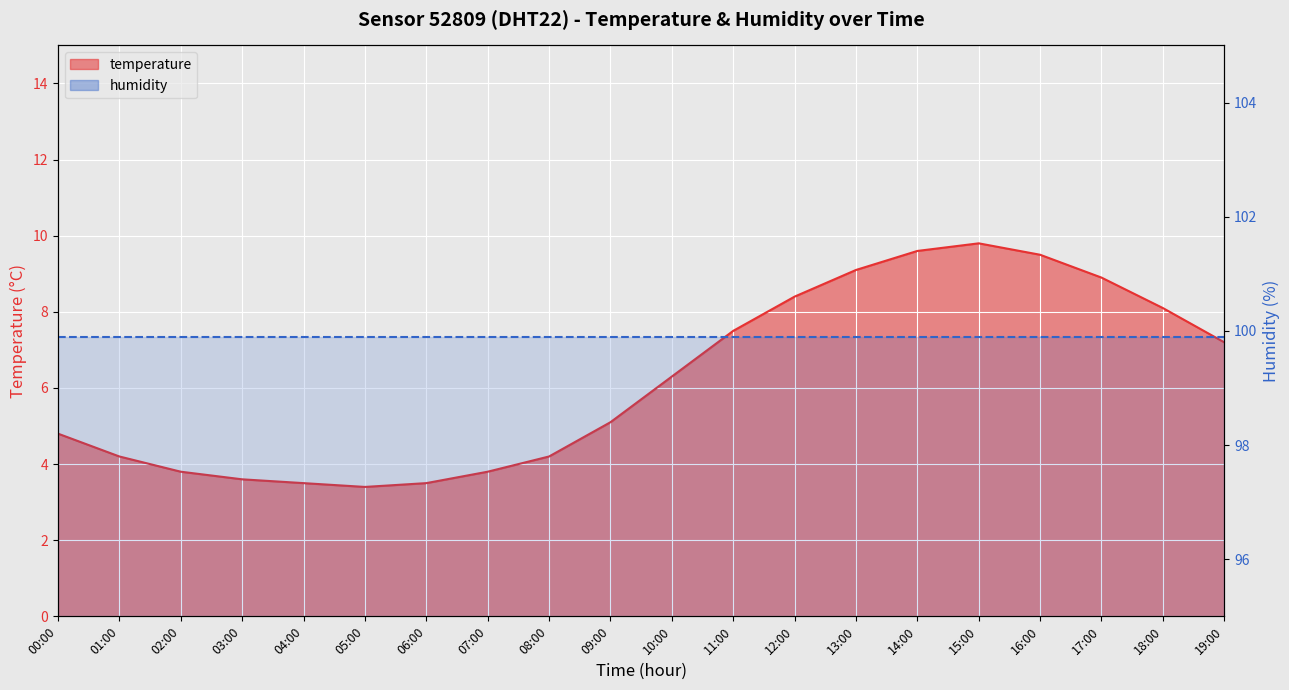

Is it true that the value at 16:00 is 9.5?

True